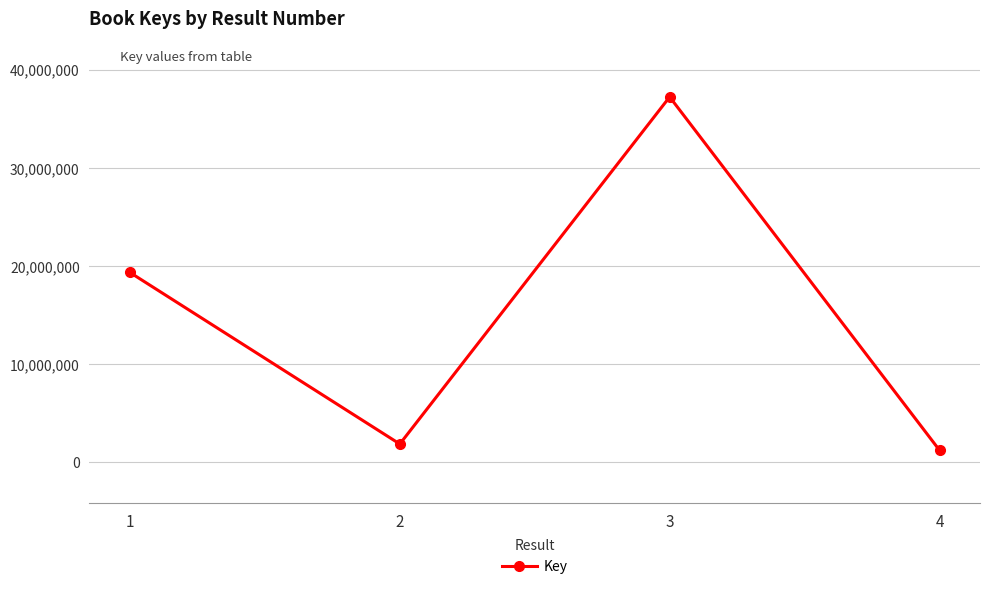

What is the sum of all values?

59663436